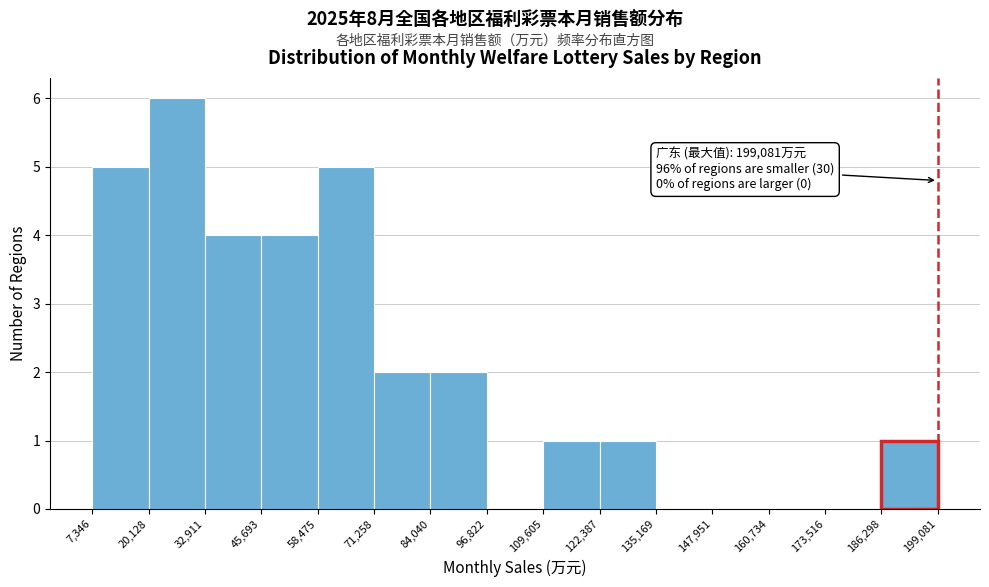

Which range on the x-axis has the tallest bar?

20,128 to 32,911